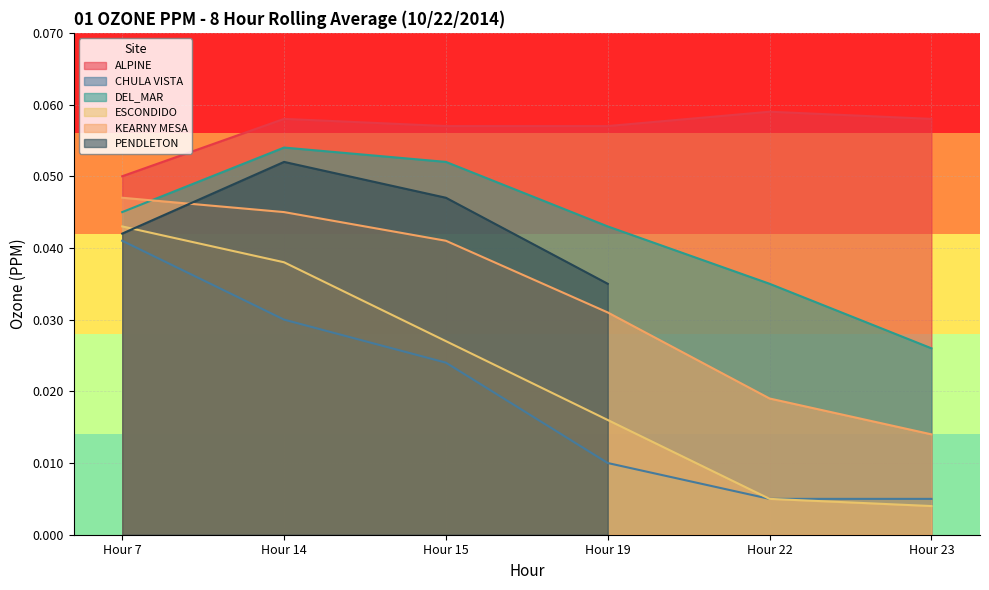

List the labels in order of DEL_MAR value, smallest first.

Hour 23, Hour 22, Hour 19, Hour 7, Hour 15, Hour 14